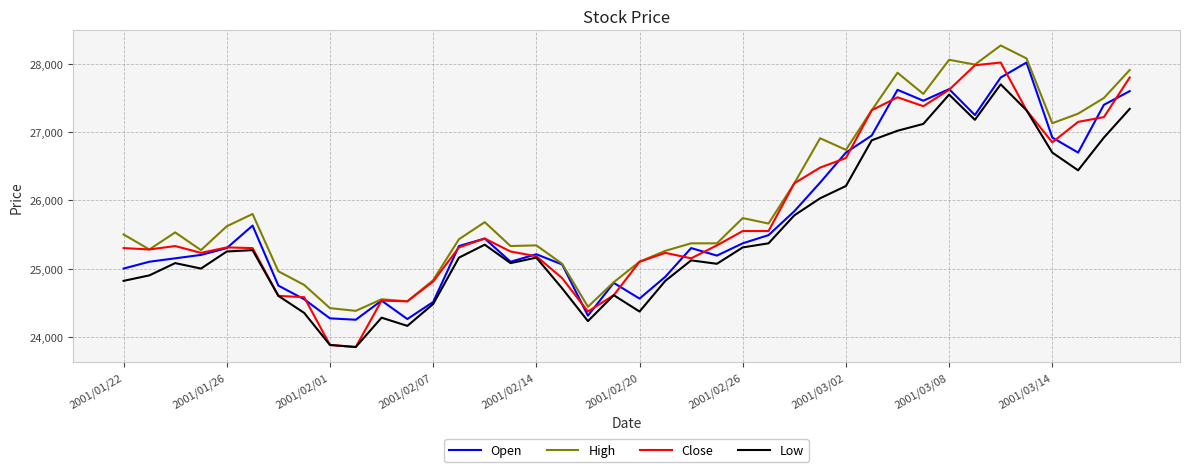

Which series has the largest total across all categories?

High